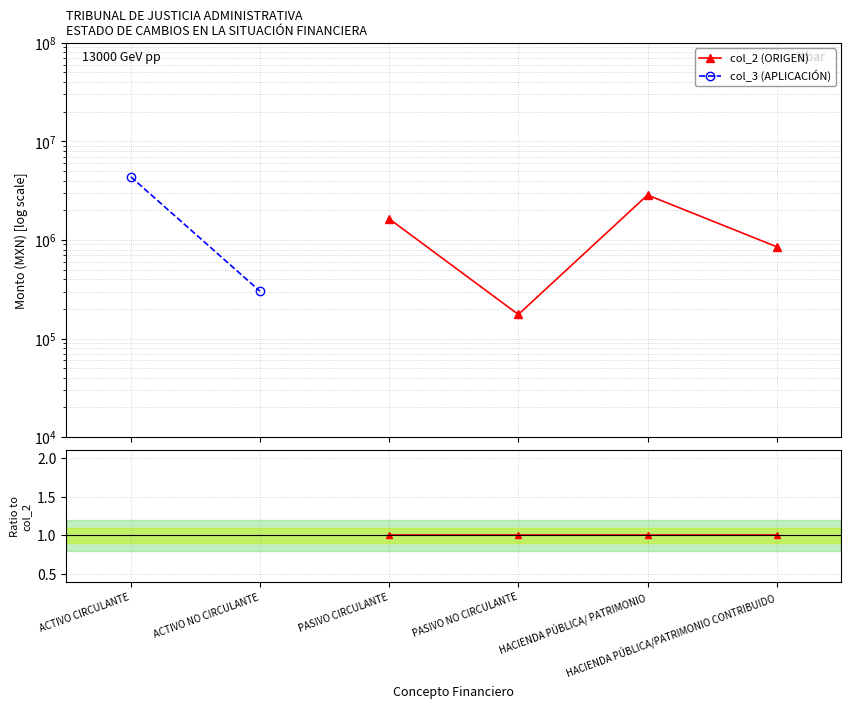

What is the label of the 4th point from the left?

PASIVO NO CIRCULANTE